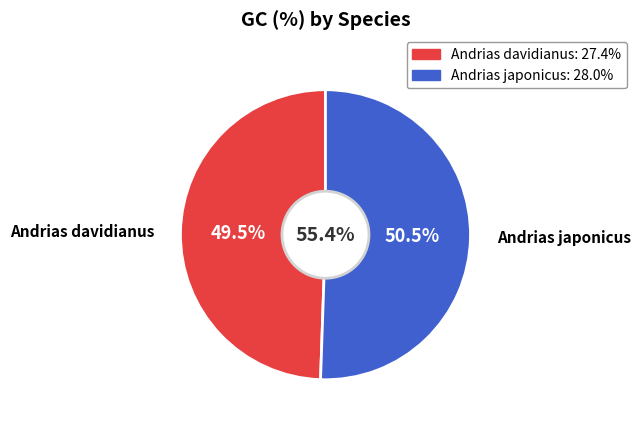

The Andrias davidianus slice represents 49% of the pie. True or false?

True